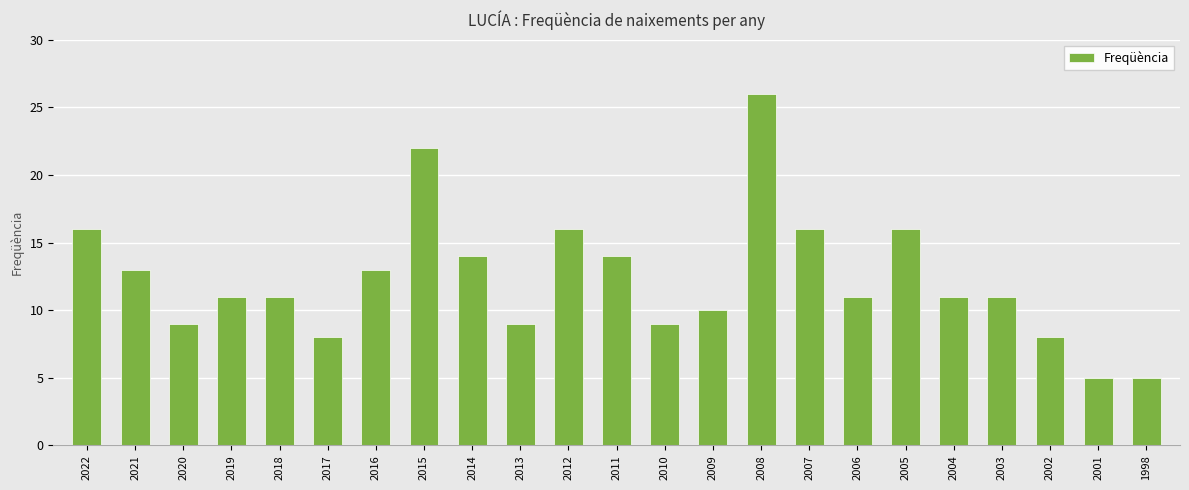

What is the average value?

12